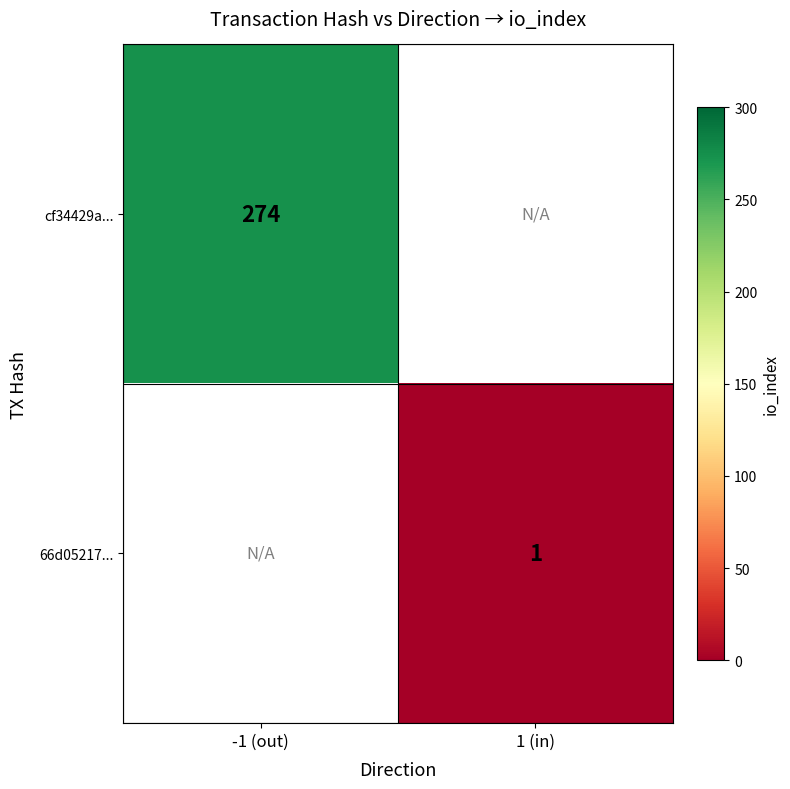

Which has a higher value, 1 (in) or -1 (out)?

-1 (out)